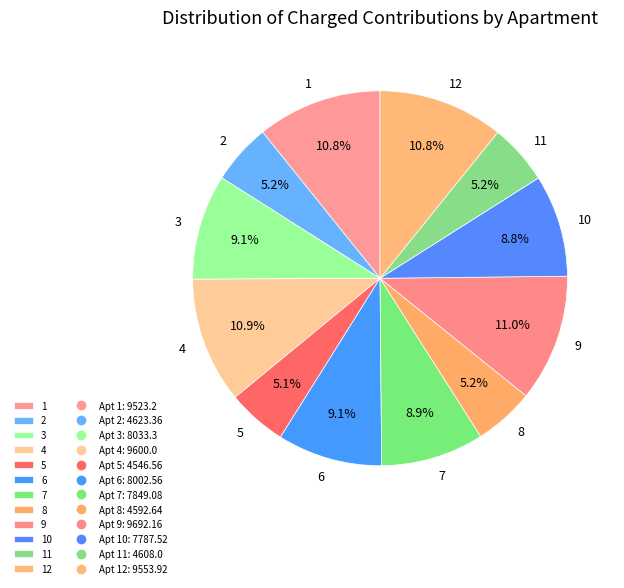

Count the number of slices in the pie.

12